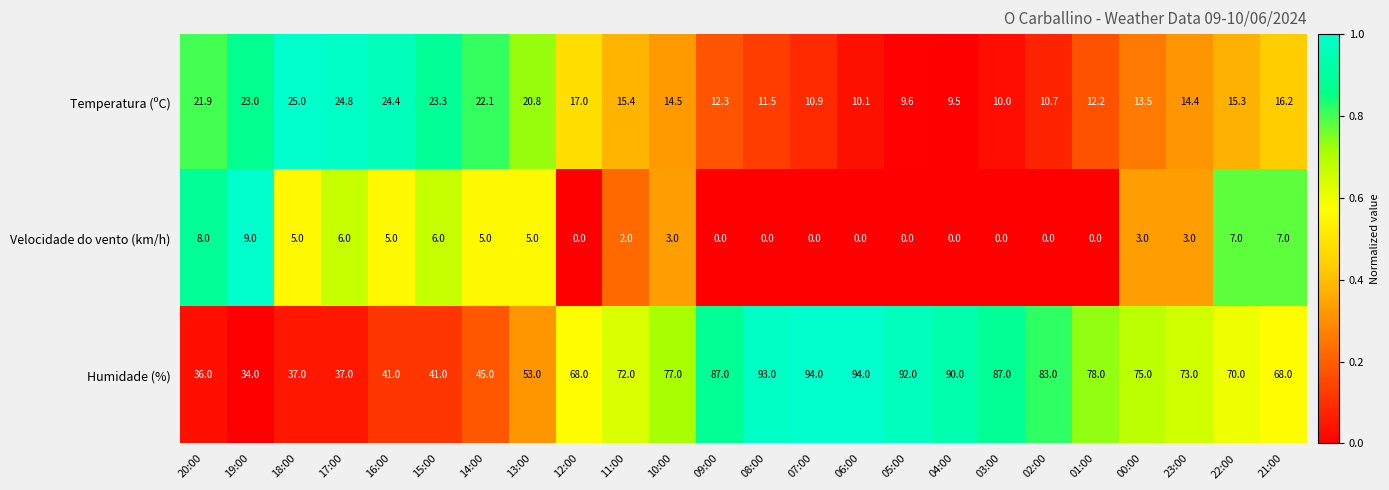

Is it true that Humidade (%) equals 73.0 at 23:00?

True